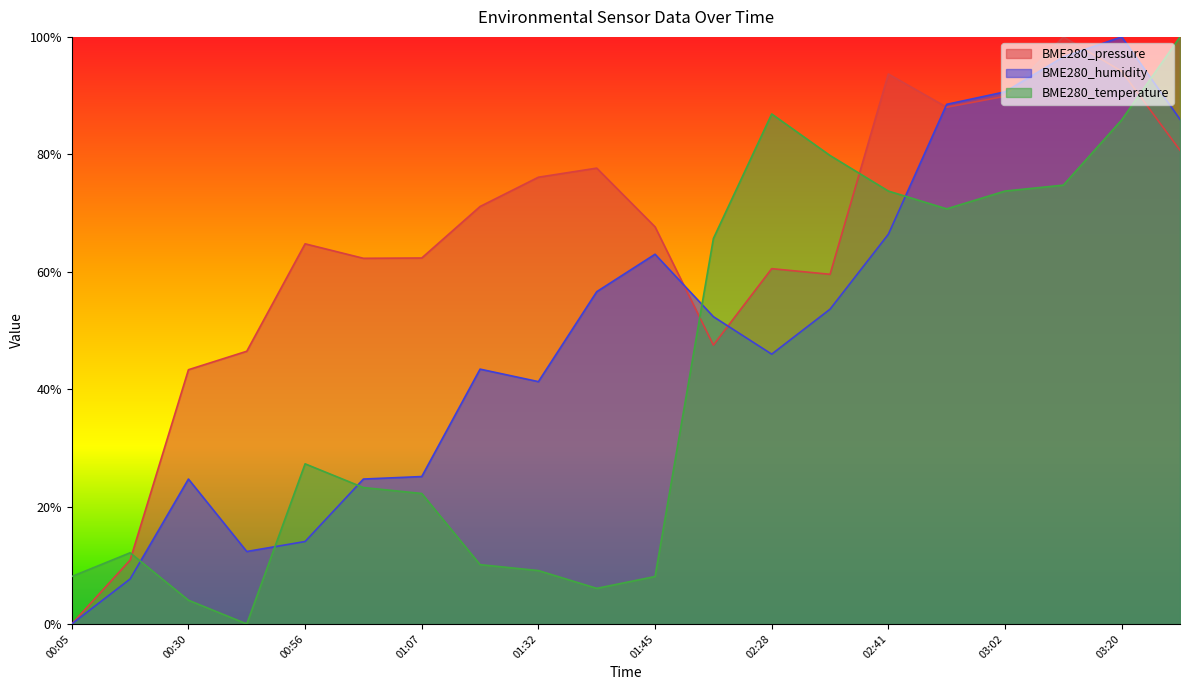

How many times do BME280_humidity and BME280_pressure cross each other?

5